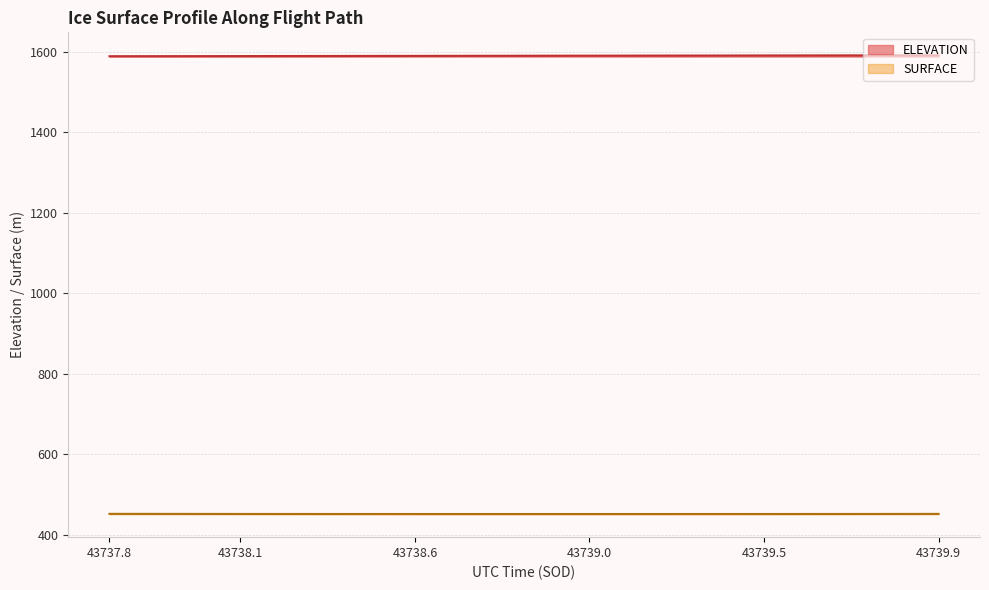

Reading left to right, extract all data points from this chart.

ELEVATION: 1588.6	1588.7	1588.9	1589.0	1589.1	1589.2	1589.4	1589.5	1589.6	1589.7	1589.9	1590.0	1590.1	1590.2	1590.4	1590.5	1590.6	1590.7	1590.8	1591.0
SURFACE: 451.6	451.5	451.4	451.3	451.3	451.2	451.2	451.2	451.2	451.2	451.2	451.2	451.2	451.2	451.2	451.2	451.3	451.3	451.4	451.5